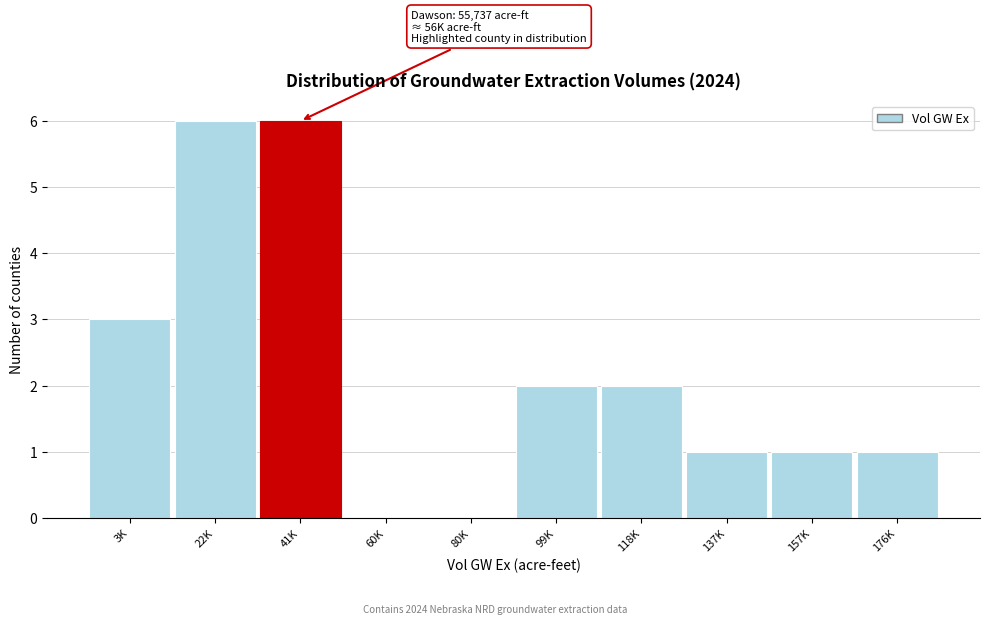

Reading left to right, extract all data points from this chart.

3K=3	22K=6	41K=6	60K=0	80K=0	99K=2	118K=2	137K=1	157K=1	176K=1